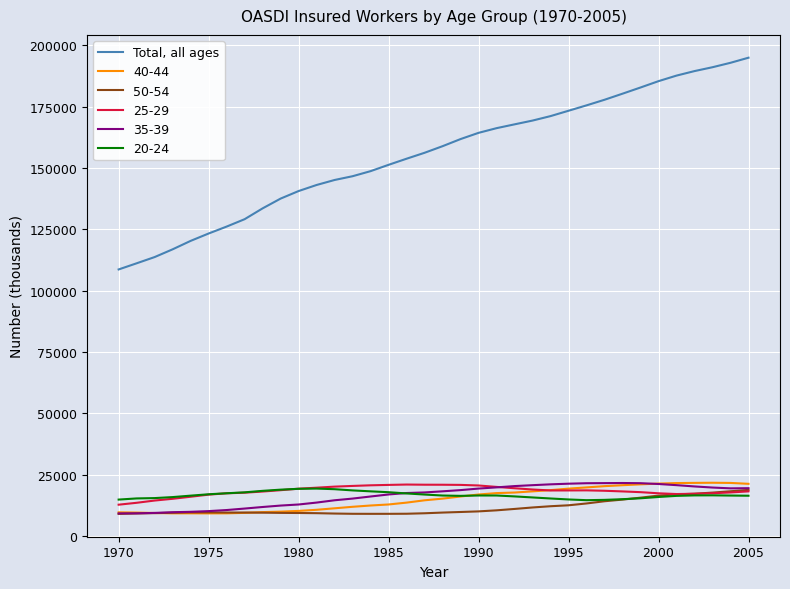

True or false: 20-24 and Total, all ages intersect in this chart.

False